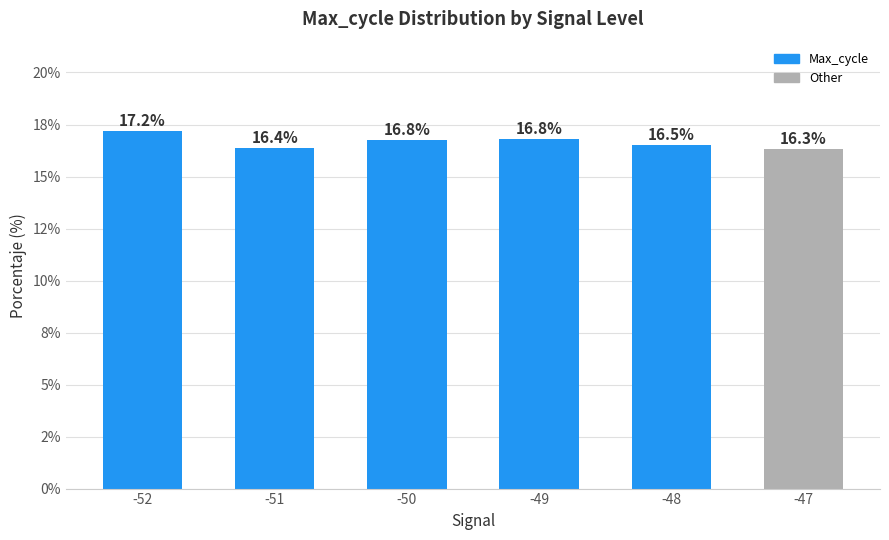

What is the sum of the values at -52 and -47?

33.5